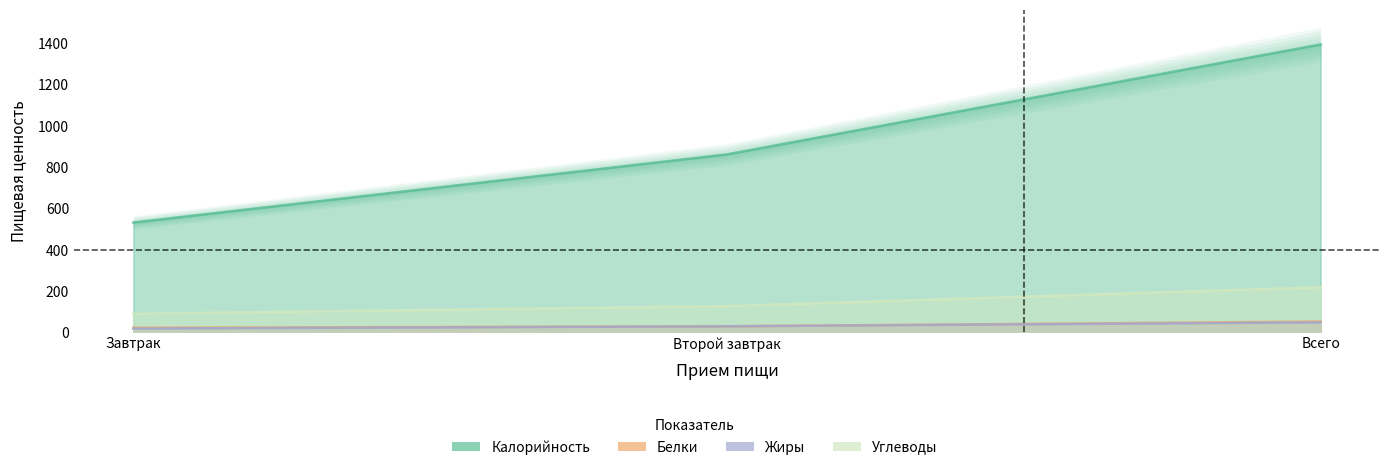

Between Завтрак and Всего, which series saw the biggest shift?

Калорийность